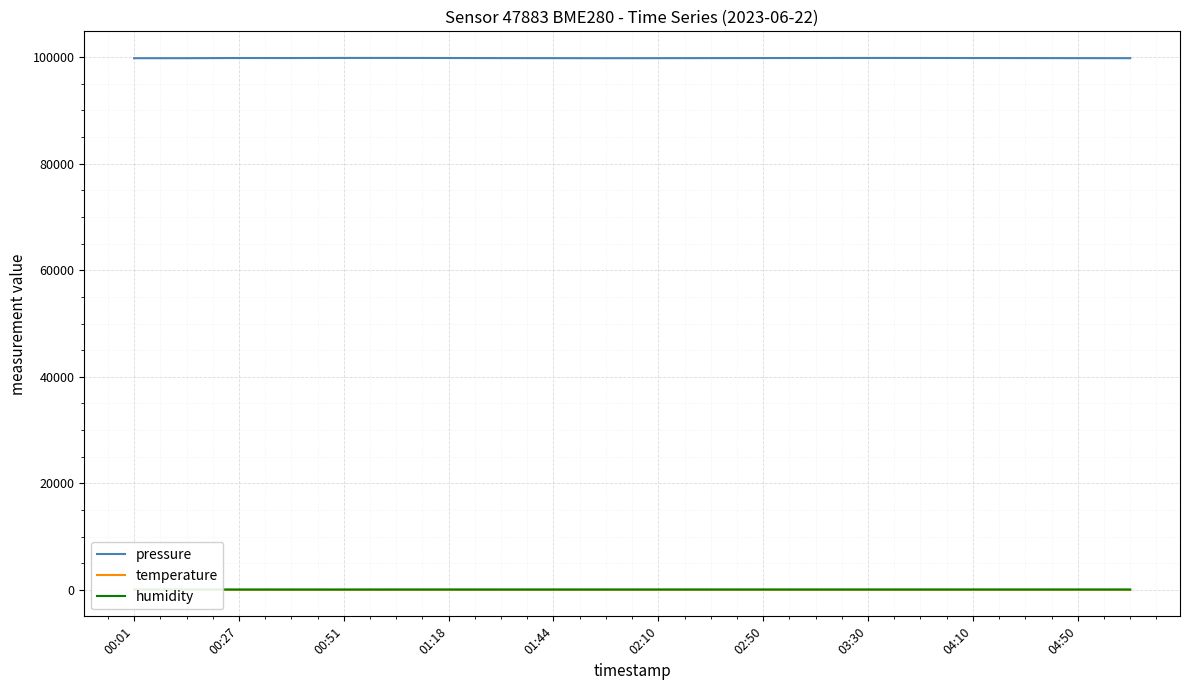

True or false: pressure and temperature cross at least once.

False